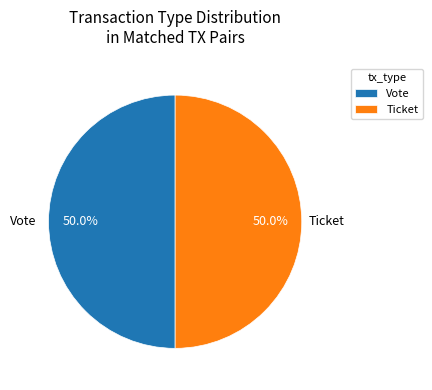

Combined, do Vote and Ticket account for over 50%?

Yes